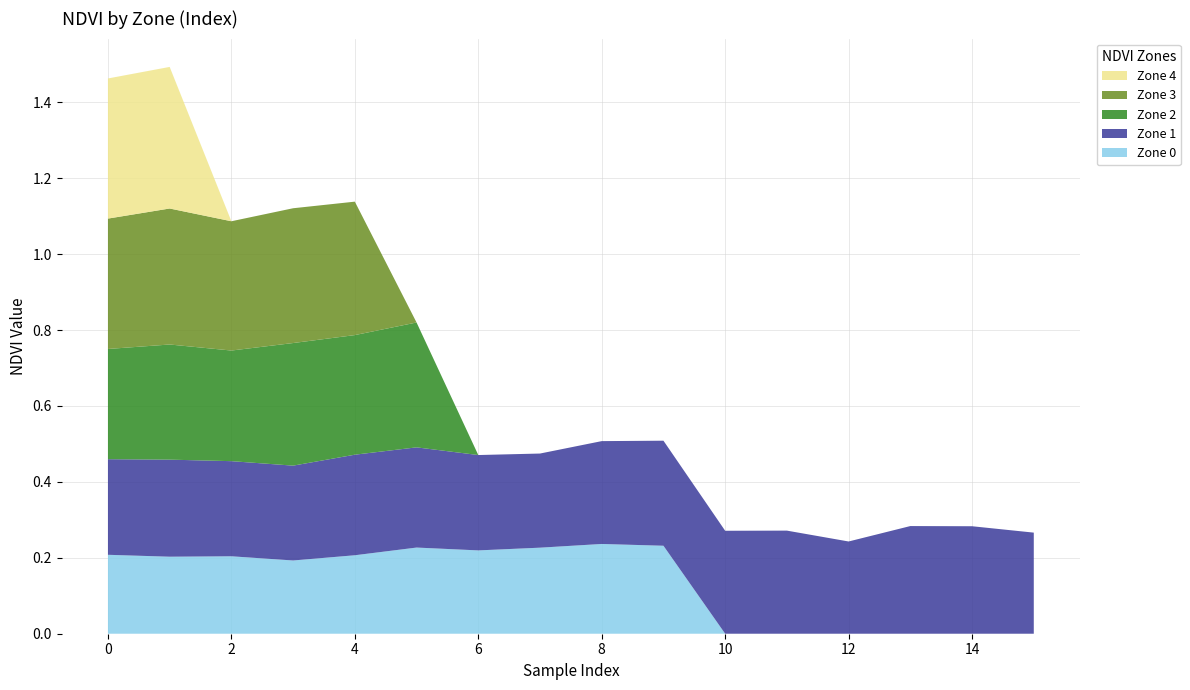

Reading right to left, list all the values displayed in this chart.

Zone 0: 15=0.0	14=0.0	13=0.0	12=0.0	11=0.0	10=0.0	9=0.2	8=0.2	7=0.2	6=0.2	5=0.2	4=0.2	3=0.2	2=0.2	1=0.2	0=0.2
Zone 1: 15=0.3	14=0.3	13=0.3	12=0.2	11=0.3	10=0.3	9=0.3	8=0.3	7=0.2	6=0.3	5=0.3	4=0.3	3=0.2	2=0.3	1=0.3	0=0.3
Zone 2: 15=0.0	14=0.0	13=0.0	12=0.0	11=0.0	10=0.0	9=0.0	8=0.0	7=0.0	6=0.0	5=0.3	4=0.3	3=0.3	2=0.3	1=0.3	0=0.3
Zone 3: 15=0.0	14=0.0	13=0.0	12=0.0	11=0.0	10=0.0	9=0.0	8=0.0	7=0.0	6=0.0	5=0.0	4=0.4	3=0.4	2=0.3	1=0.4	0=0.3
Zone 4: 15=0.0	14=0.0	13=0.0	12=0.0	11=0.0	10=0.0	9=0.0	8=0.0	7=0.0	6=0.0	5=0.0	4=0.0	3=0.0	2=0.0	1=0.4	0=0.4